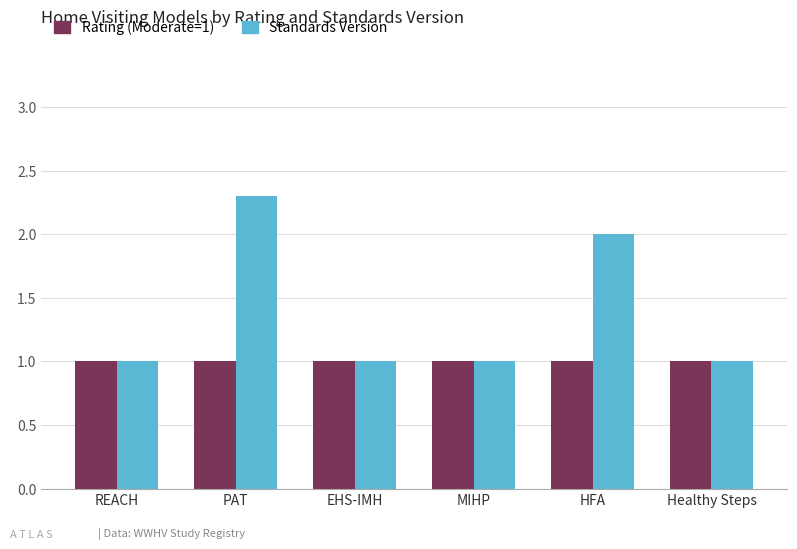

Rank the series by their maximum value, from highest to lowest.

Standards Version, Rating (Moderate=1)